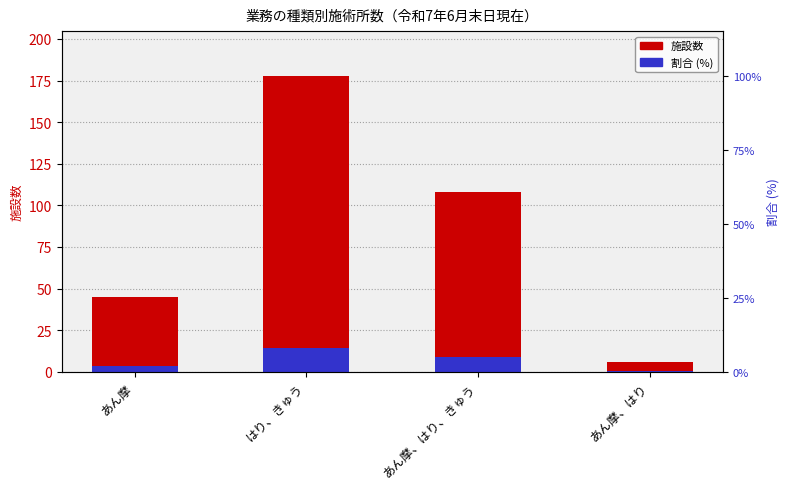

List the series in order of their peak value, lowest first.

割合 (%), 施設数